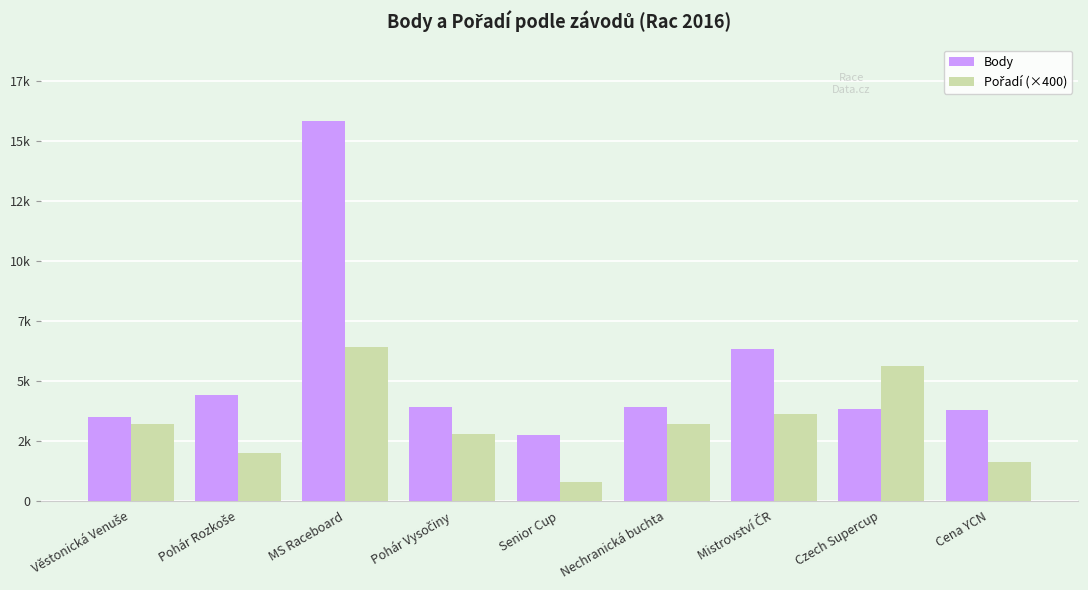

Rank the series at Nechranická buchta from lowest to highest value.

Pořadí (×400), Body